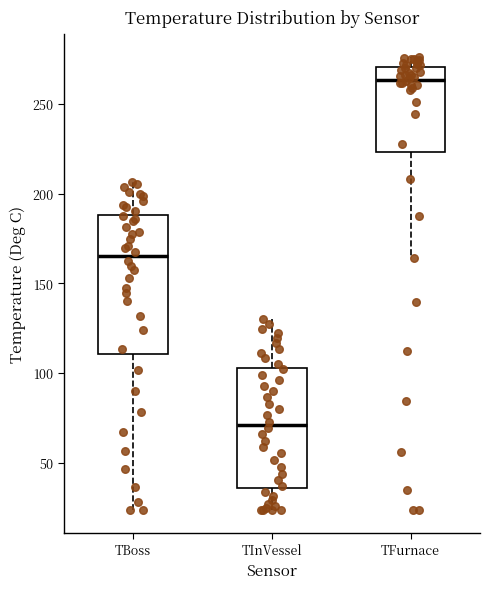

Reading left to right, transcribe this box plot: for each box, give where its median line is, the range the box spans, and where its two whiskers end, as read against the y-axis. The values are not printed on the chart, so give them approximately, as read against the axis.

TBoss: median 165, box 110 to 190, whiskers 25 to 205
TInVessel: median 70, box 35 to 105, whiskers 25 to 130
TFurnace: median 265, box 225 to 270, whiskers 165 to 275